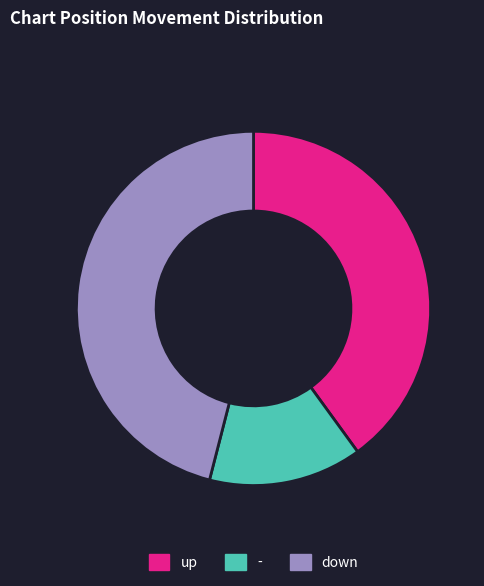

Is there any slice that represents more than half of the pie?

No